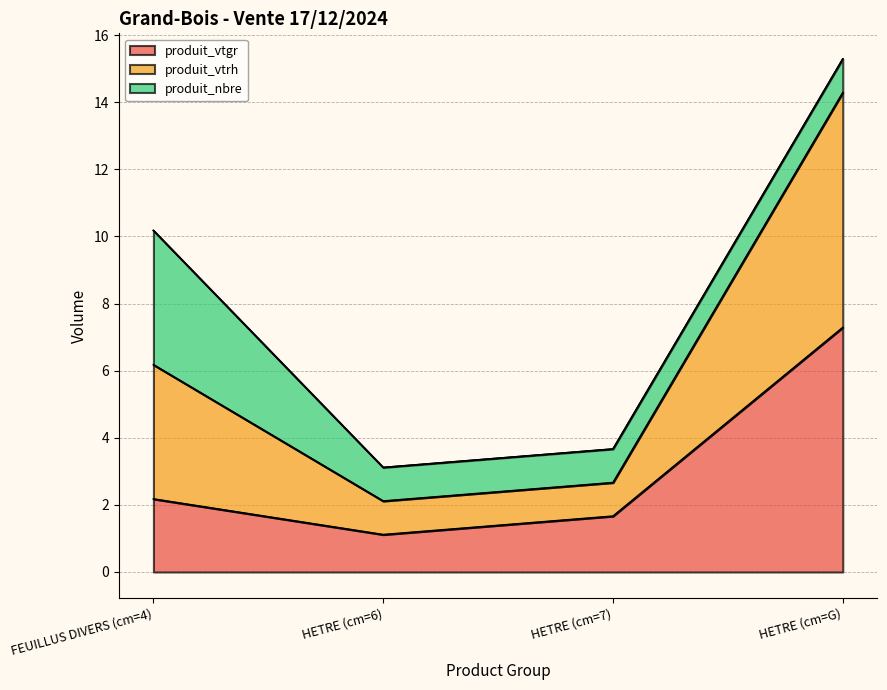

Where does the produit_vtgr series first go above 2?

FEUILLUS DIVERS (cm=4)